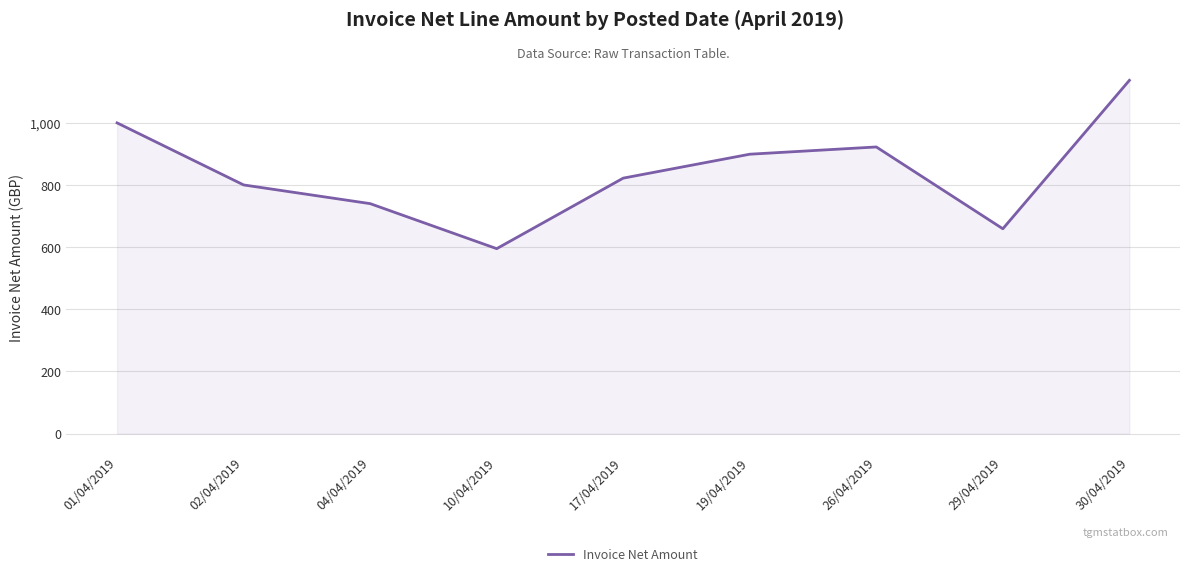

What is the sum of the values at 04/04/2019 and 19/04/2019?

1637.7